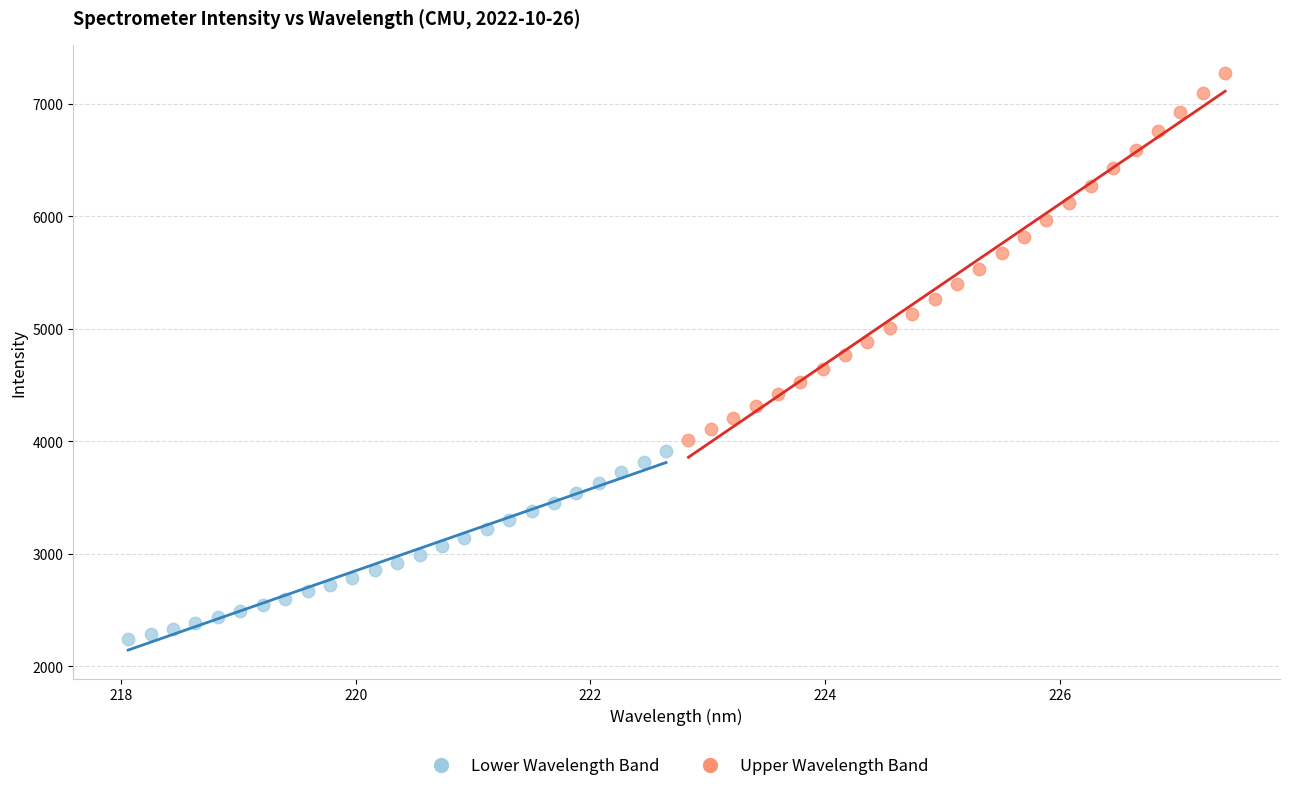

Which series reaches the minimum Y coordinate?

Lower Wavelength Band